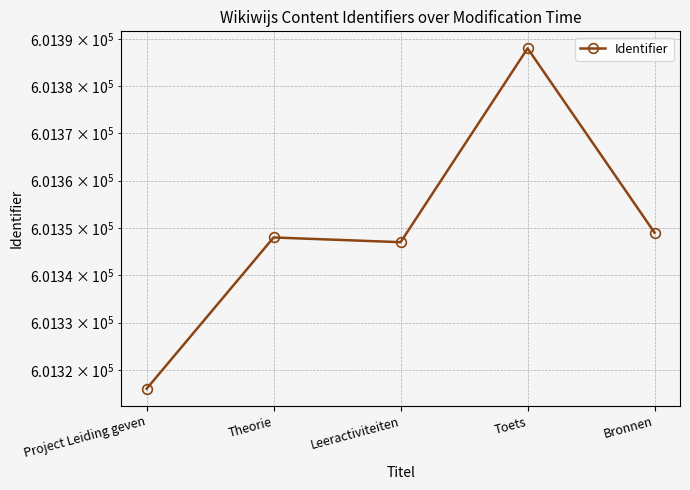

Rank the categories by value from lowest to highest.

Project Leiding geven, Leeractiviteiten, Theorie, Bronnen, Toets